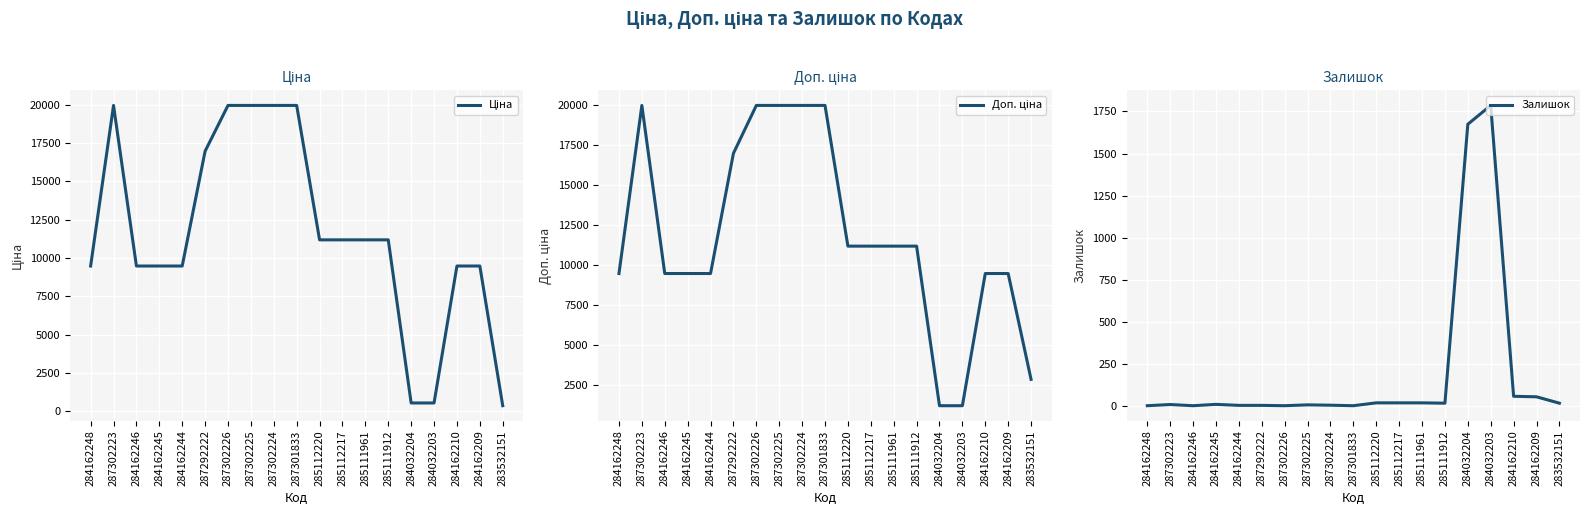

What is the sum of all Доп. ціна values?

223779.8